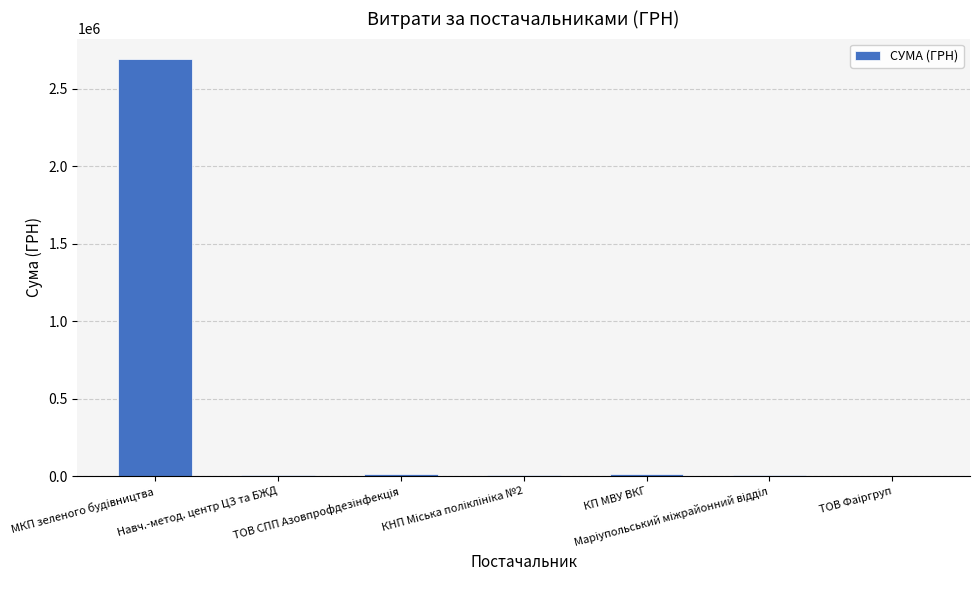

What is the maximum value shown in the chart?

2688411.2